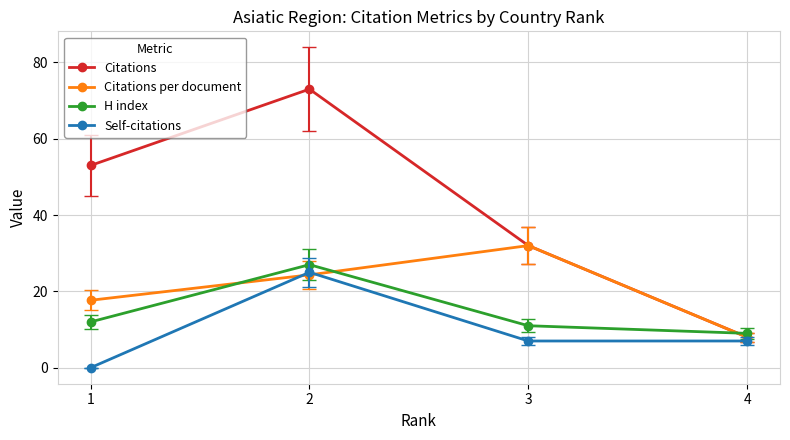

What is the spread (max minus min) of values at 3?

25.0